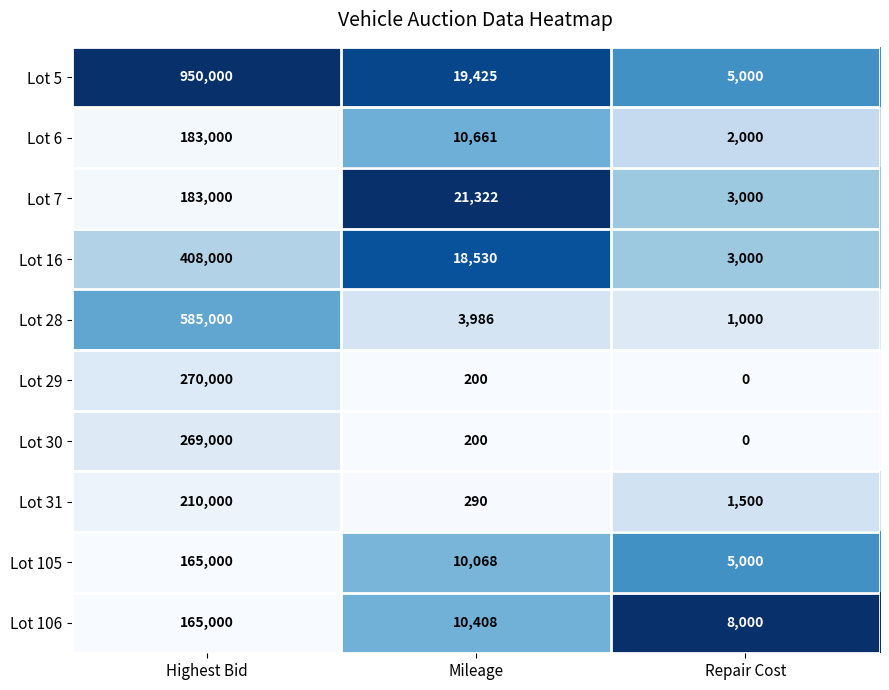

Reading left to right, transcribe all the data shown in this chart.

Lot 5: 950000	19425	5000
Lot 6: 183000	10661	2000
Lot 7: 183000	21322	3000
Lot 16: 408000	18530	3000
Lot 28: 585000	3986	1000
Lot 29: 270000	200	0
Lot 30: 269000	200	0
Lot 31: 210000	290	1500
Lot 105: 165000	10068	5000
Lot 106: 165000	10408	8000